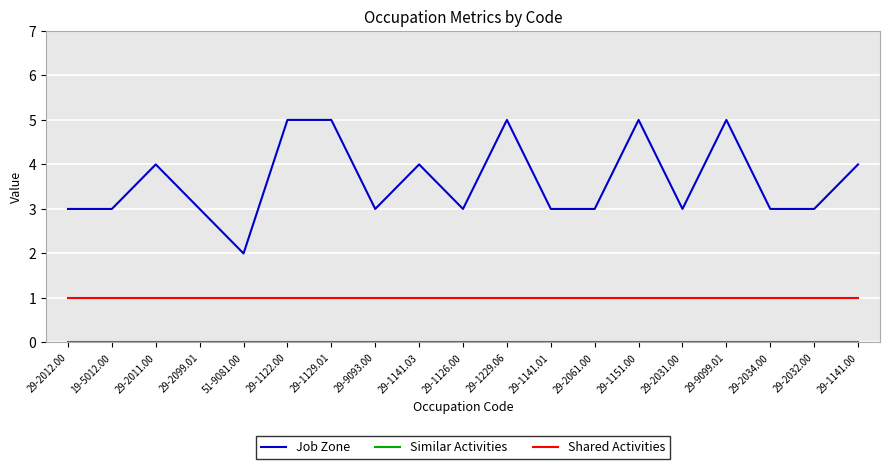

What is the spread (max minus min) of values at 29-1122.00?

5